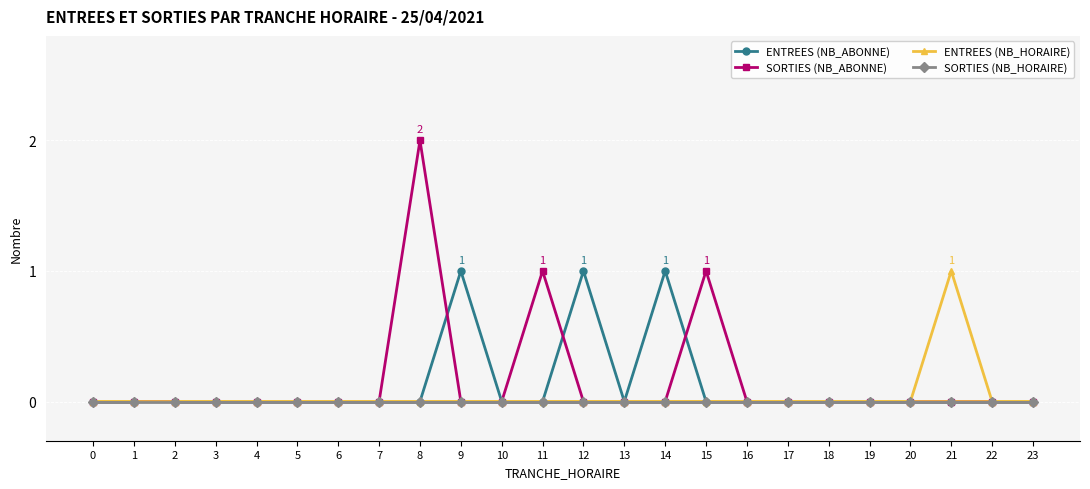

Which series has the largest total across all categories?

SORTIES (NB_ABONNE)